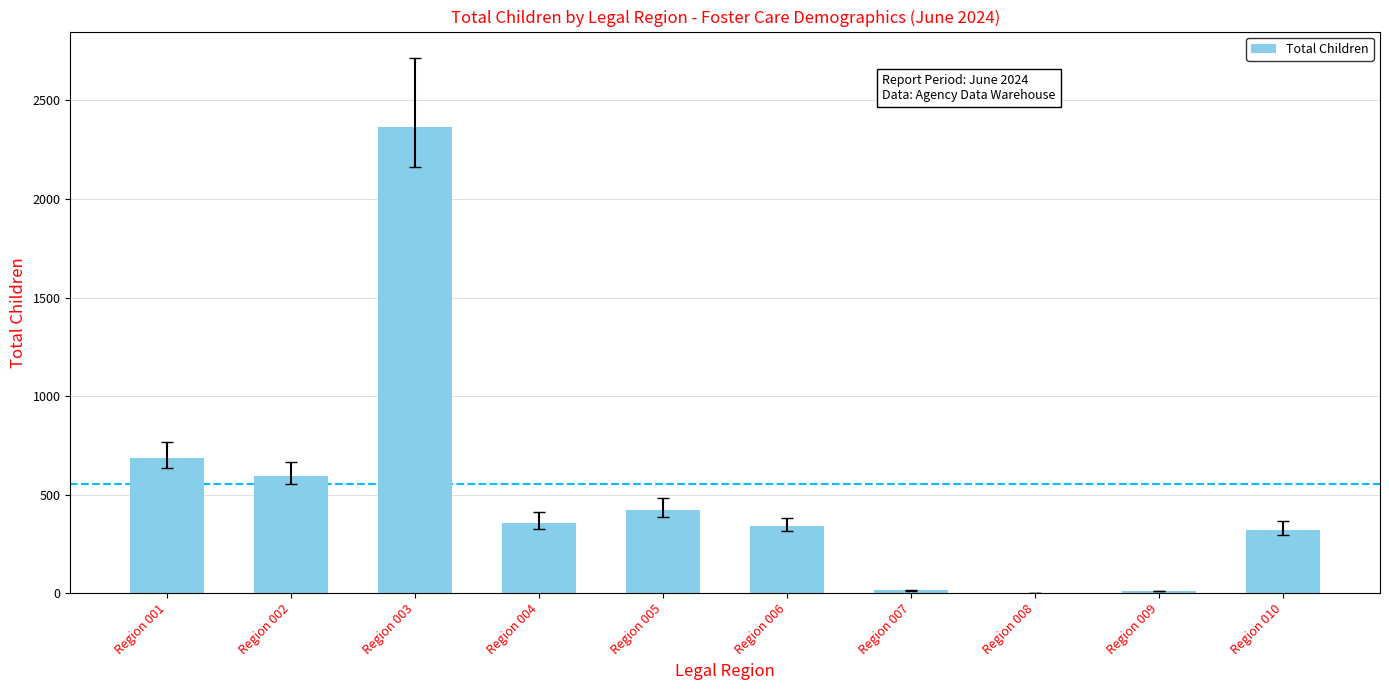

The chart shows a value of 2364 at Region 003. True or false?

True